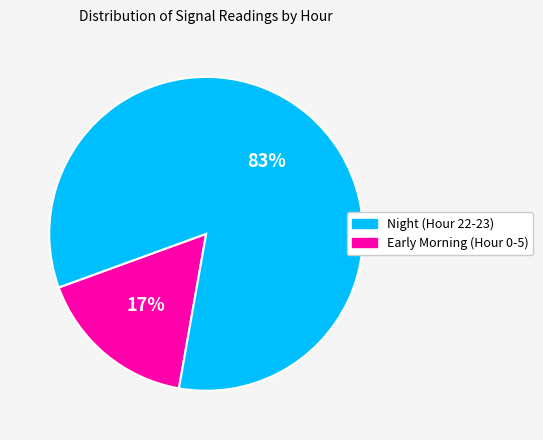

To the nearest percent, what is the average slice percentage?

50%